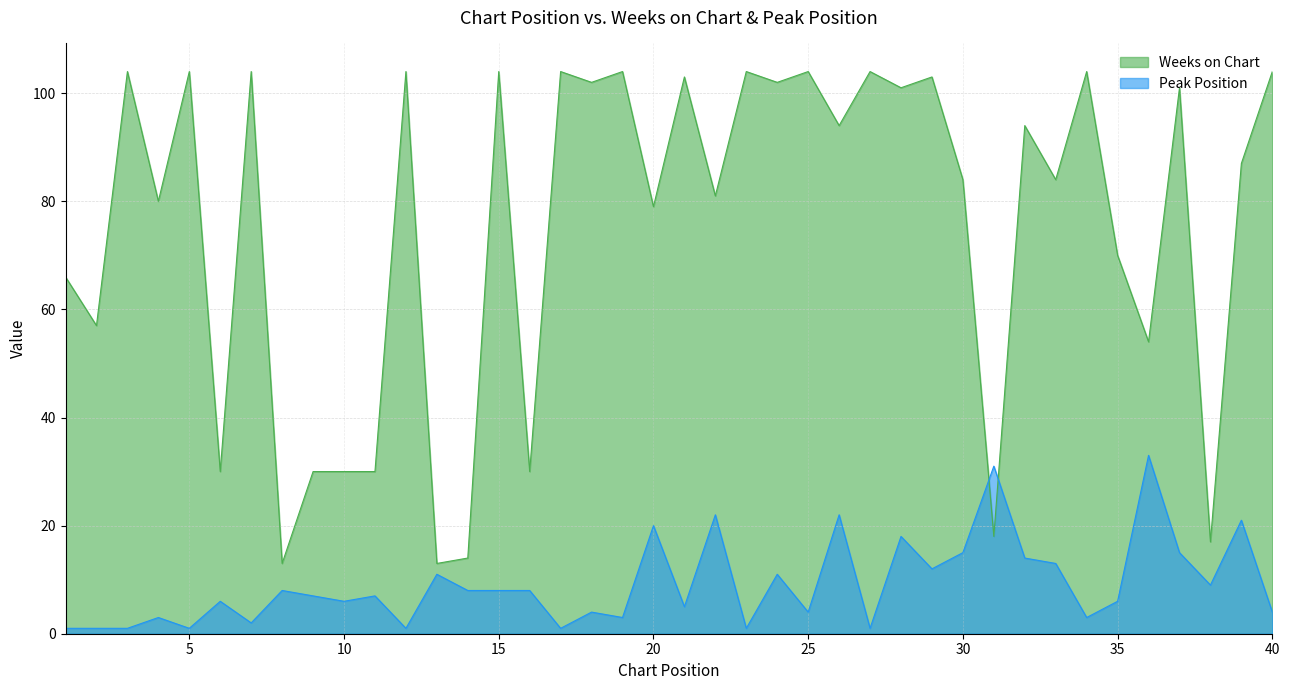

Which category has the lowest value across all series?

1